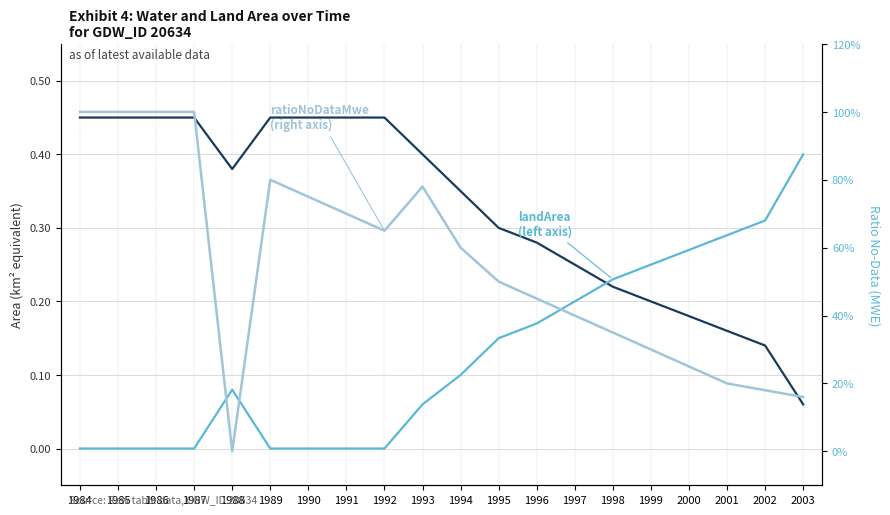

Which series has the largest total across all categories?

ratioNoDataMwe (right axis)